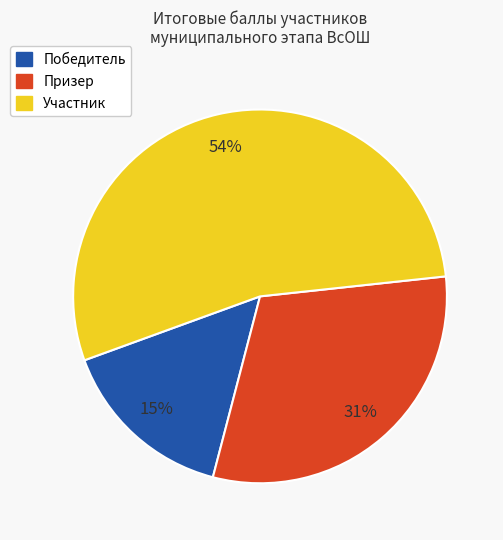

To the nearest percent, what is the average slice percentage?

33%